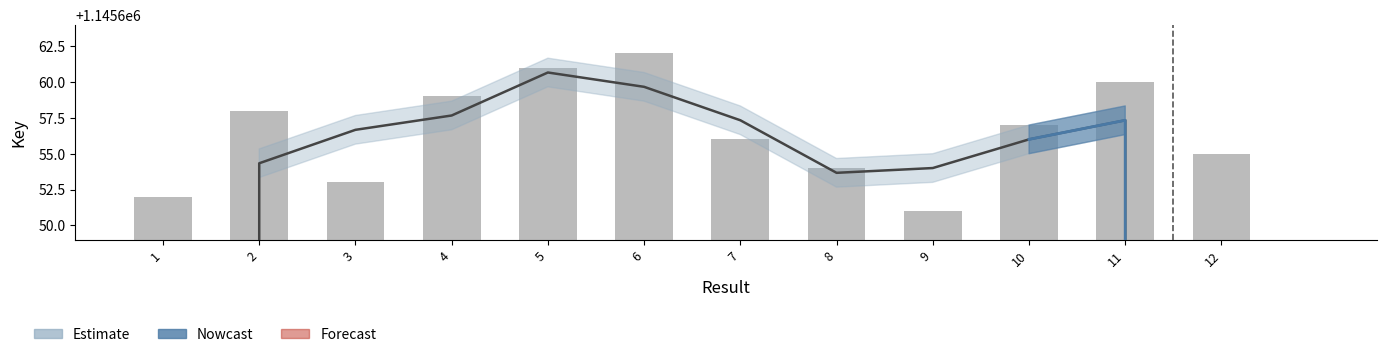

What is the sum of the values at 4 and 7?

2291315